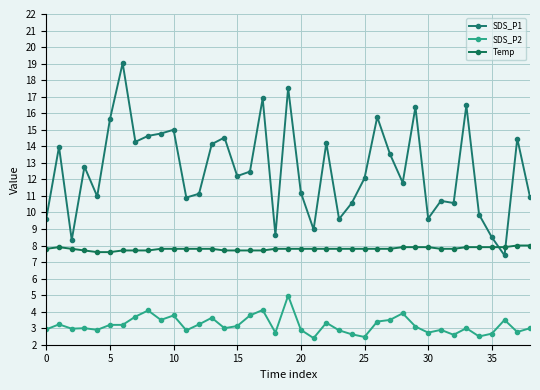

Which series has the widest spread of values?

SDS_P1